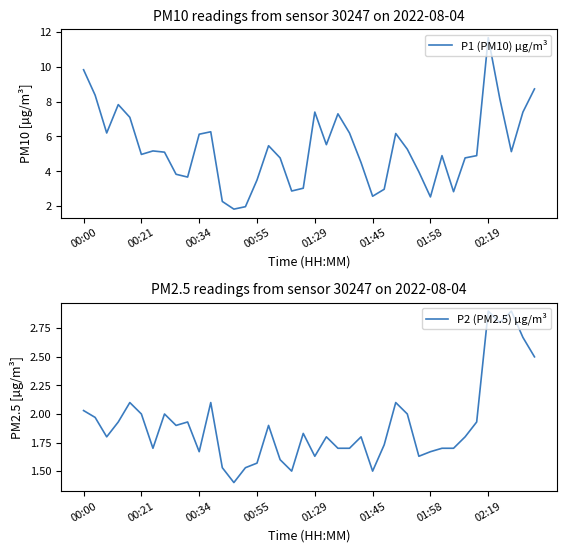

What are all the series names shown in the legend?

P1 (PM10) µg/m³, P2 (PM2.5) µg/m³